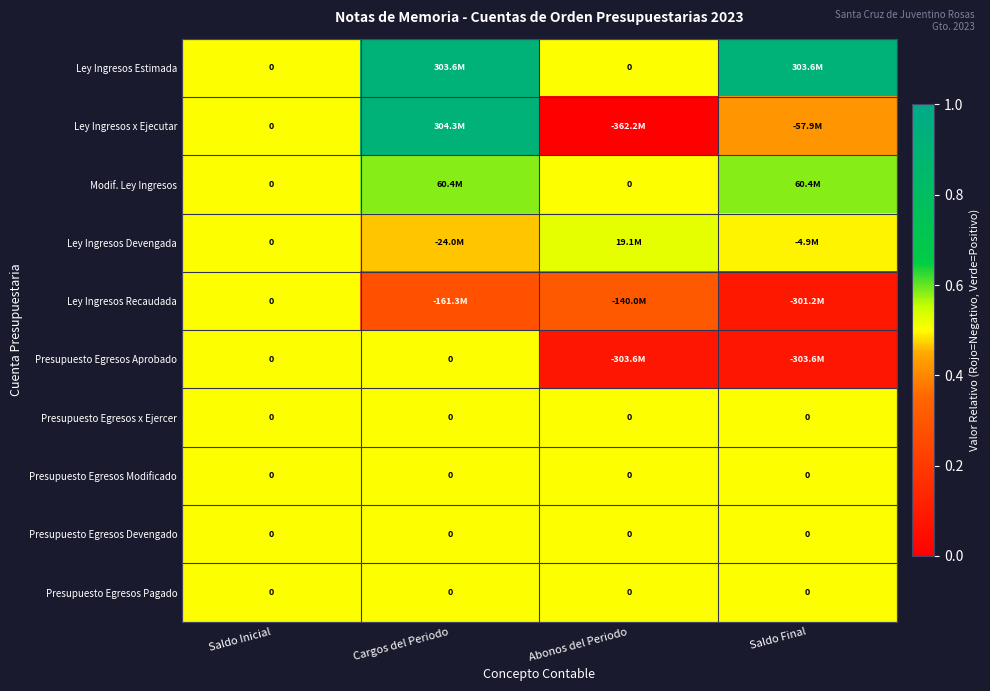

Between Saldo Inicial and Cargos del Periodo, which is larger?

Cargos del Periodo